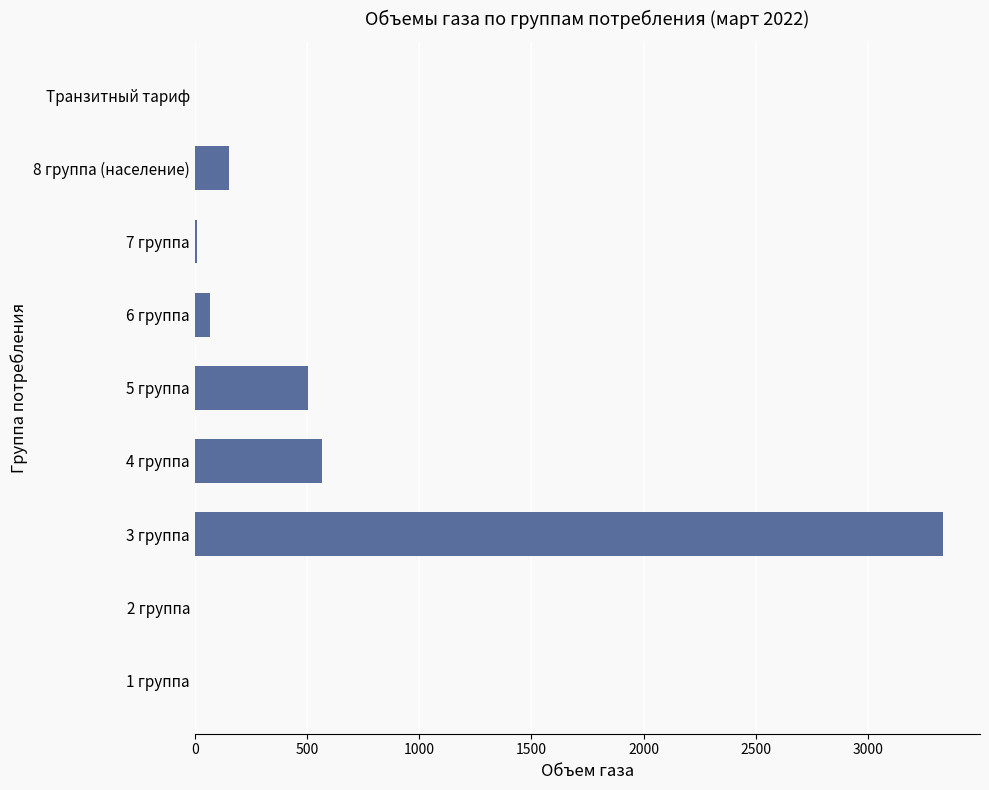

Which has a higher value, 3 группа or 5 группа?

3 группа